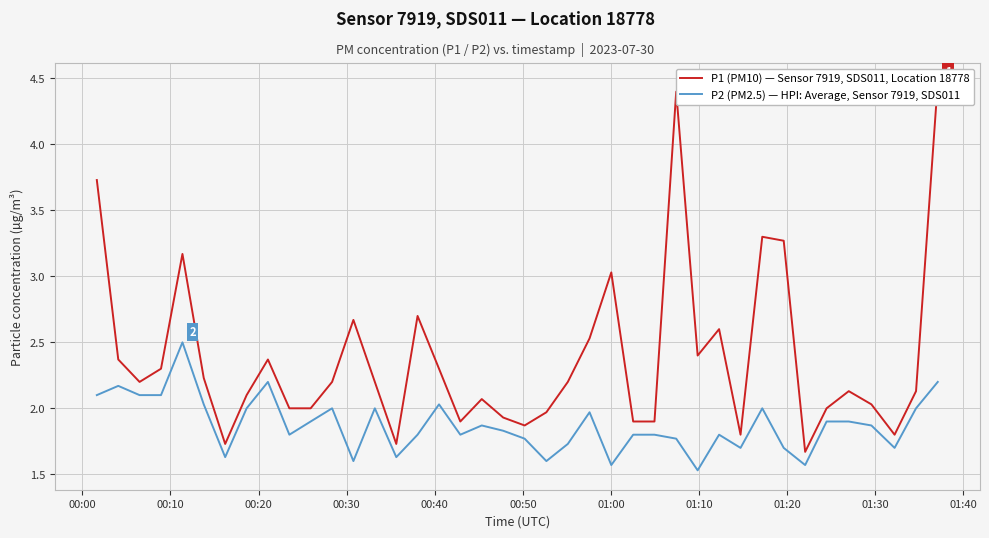

What is the lowest value of the P2 (PM2.5) — HPI: Average, Sensor 7919, SDS011 series?

1.5